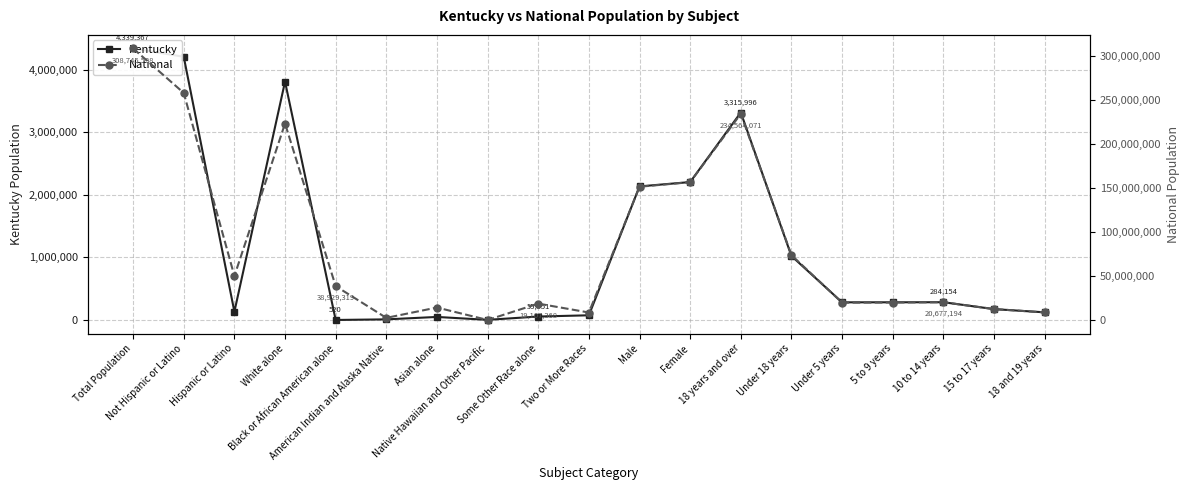

What is the value of the National point at the 18th from the left?

12954254